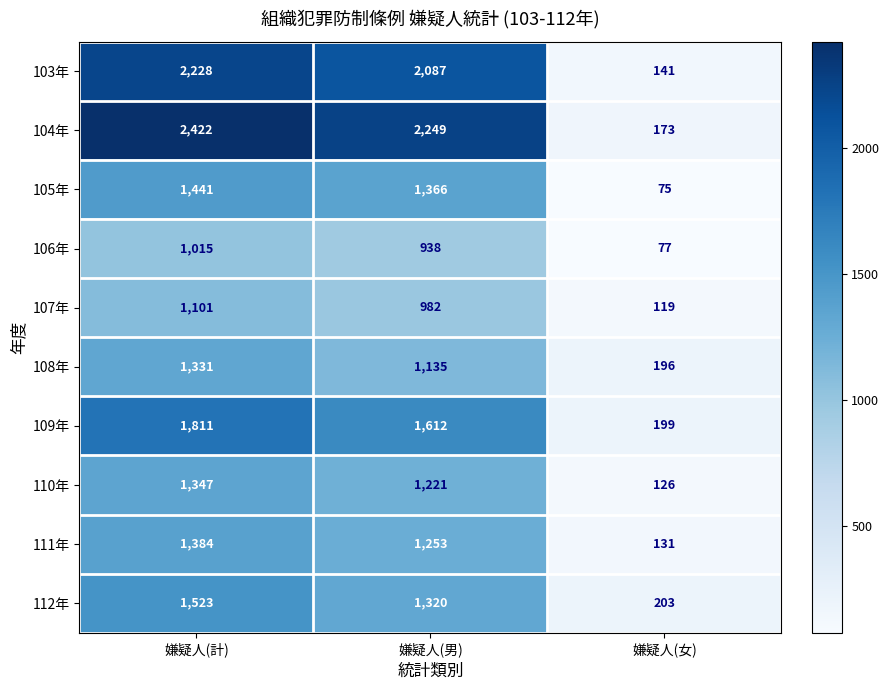

At which label is 104年 closest to 1297?

嫌疑人(男)